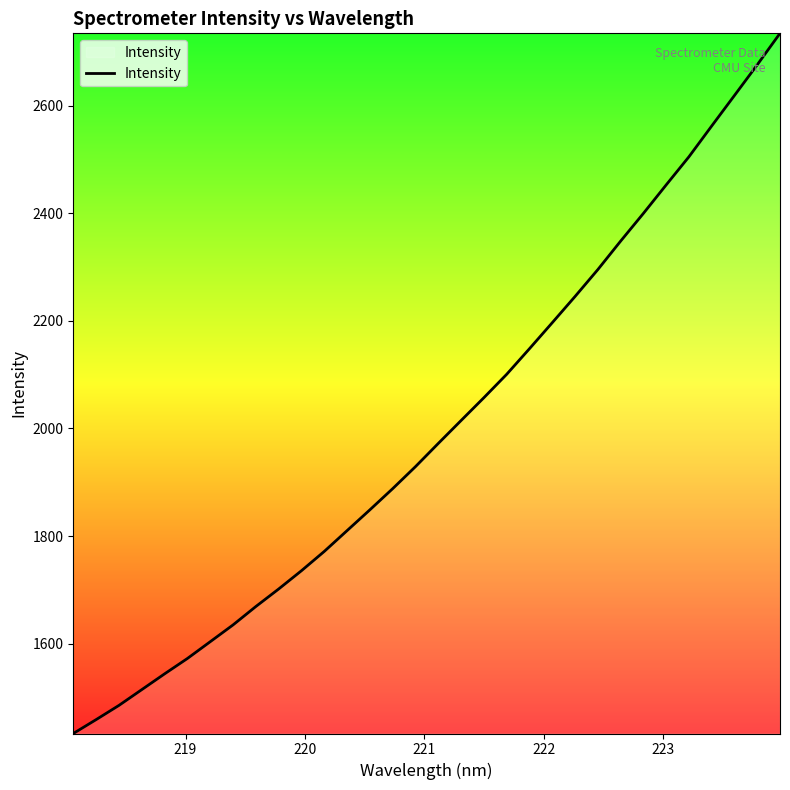

What is the greatest value displayed?

2734.7